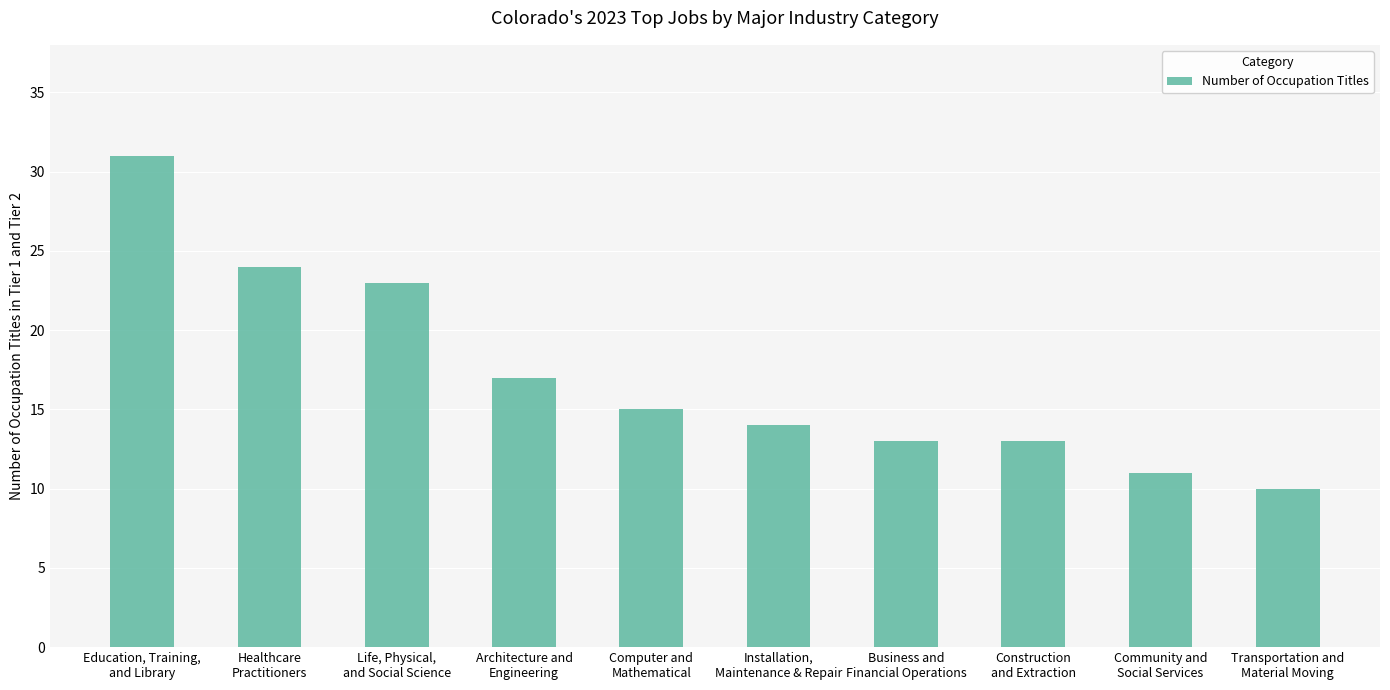

Reading left to right, list all the values displayed in this chart.

Education, Training,
and Library=31	Healthcare
Practitioners=24	Life, Physical,
and Social Science=23	Architecture and
Engineering=17	Computer and
Mathematical=15	Installation,
Maintenance & Repair=14	Business and
Financial Operations=13	Construction
and Extraction=13	Community and
Social Services=11	Transportation and
Material Moving=10